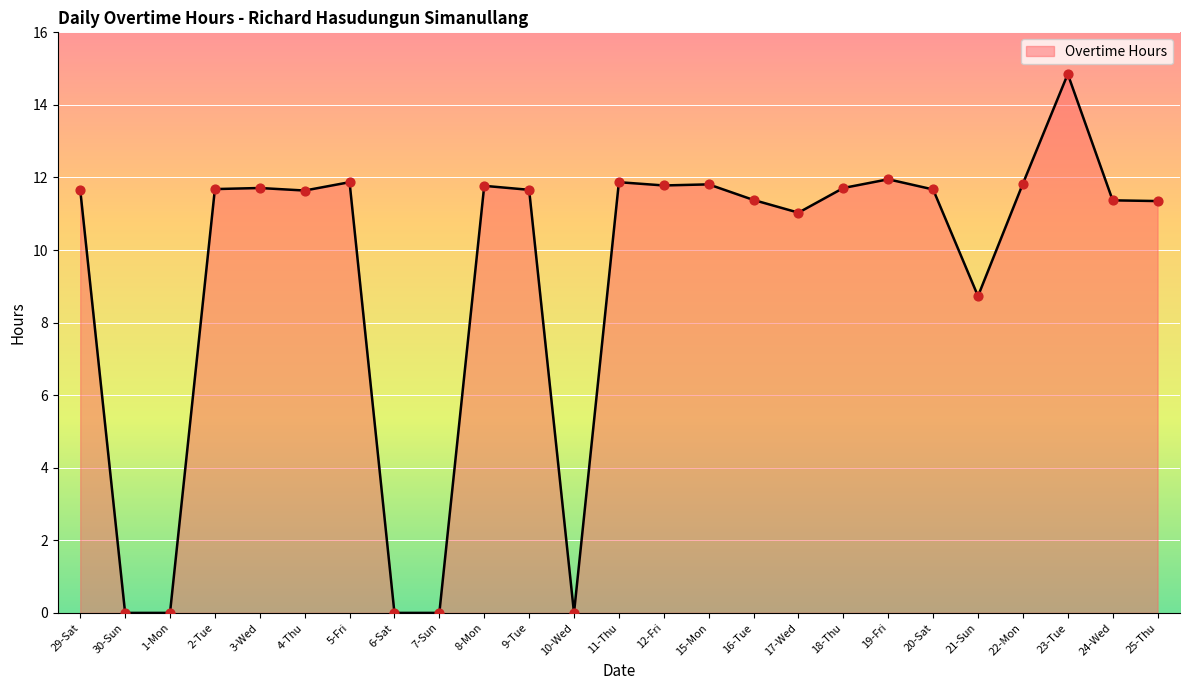

Which has a higher value, 9-Tue or 23-Tue?

23-Tue